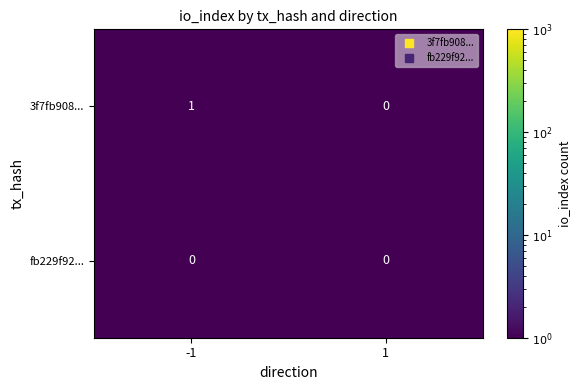

Which series has the largest total across all categories?

3f7fb908...